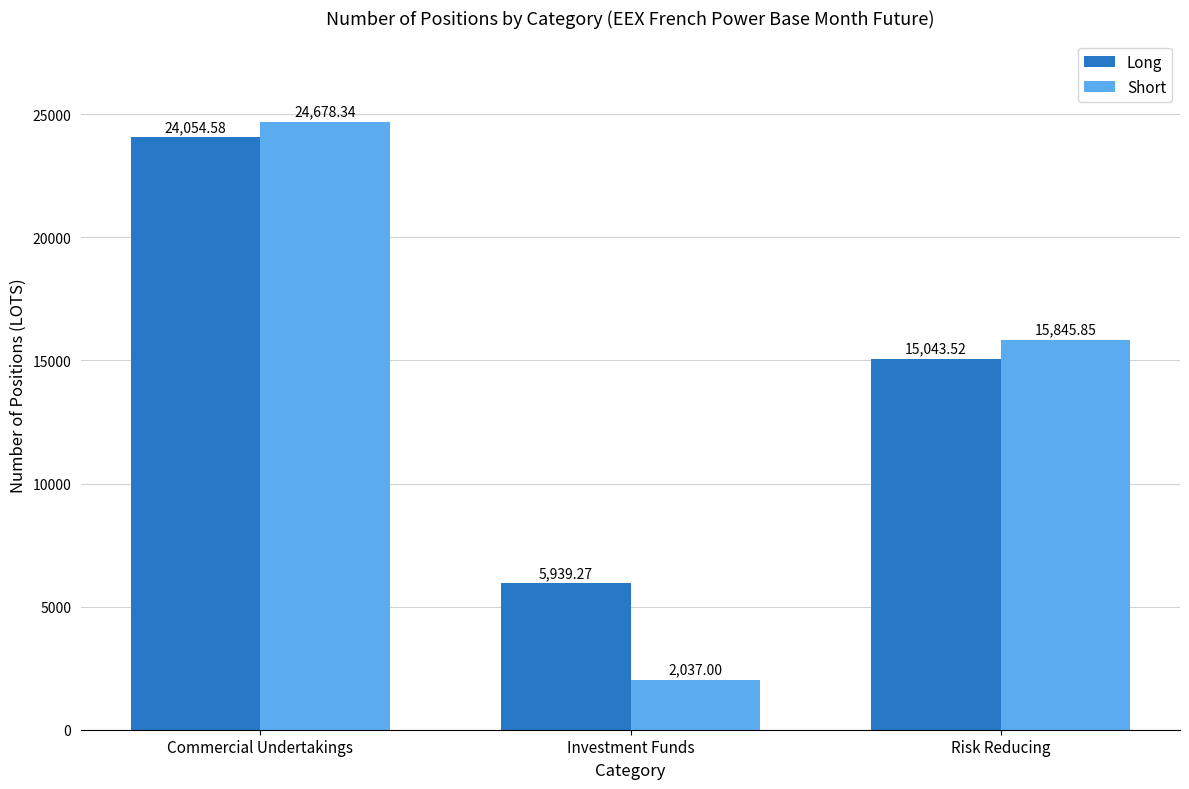

What is the smallest value displayed?

2037.0